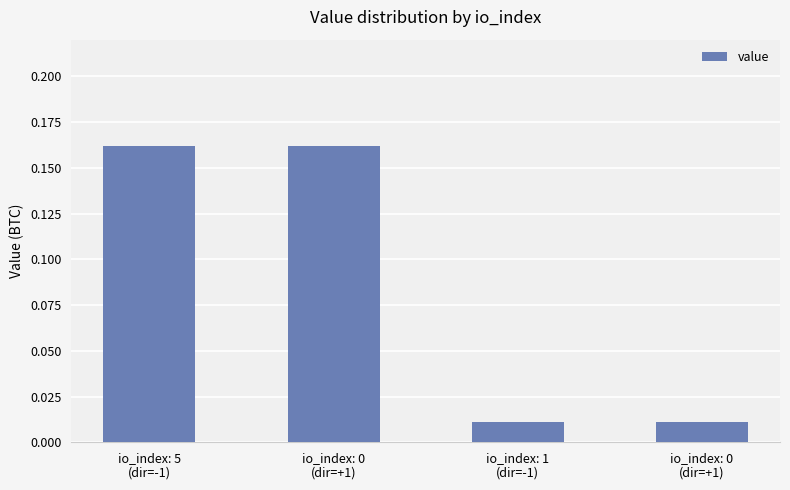

How many distinct data groups are displayed?

1